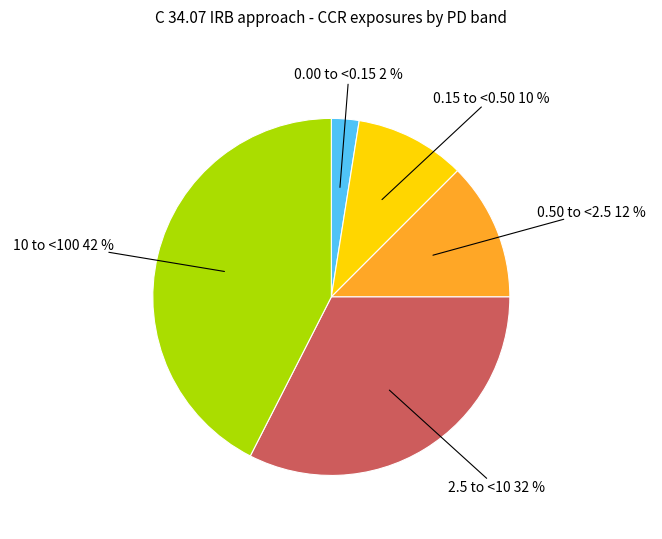

True or false: 10 to <100 accounts for 42% of the total.

True